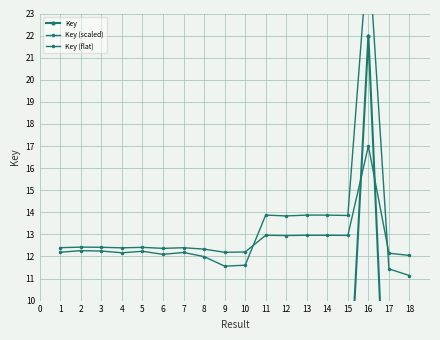

The value of Key (flat) at 2 is 5.5. True or false?

False